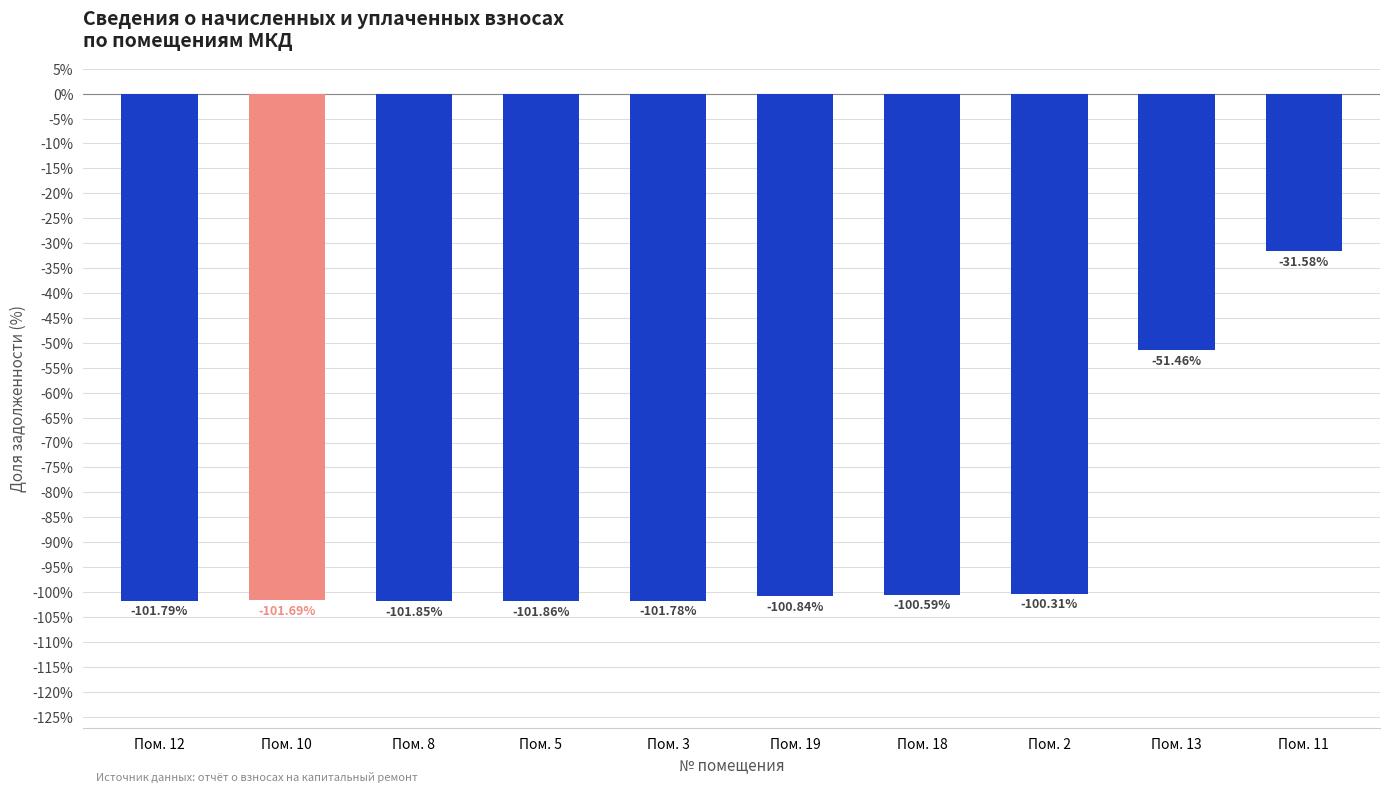

What is the greatest value displayed?

-31.6